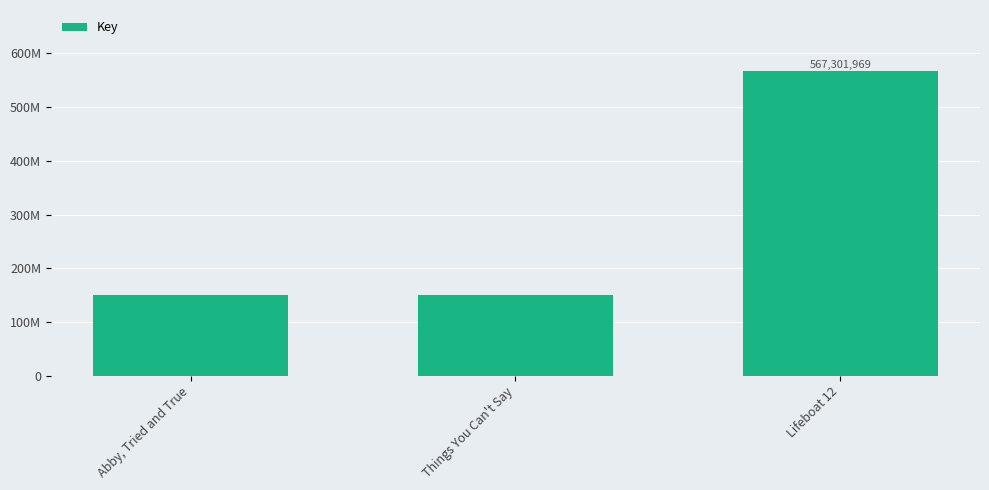

What is the label of the 1st bar from the right?

Lifeboat 12